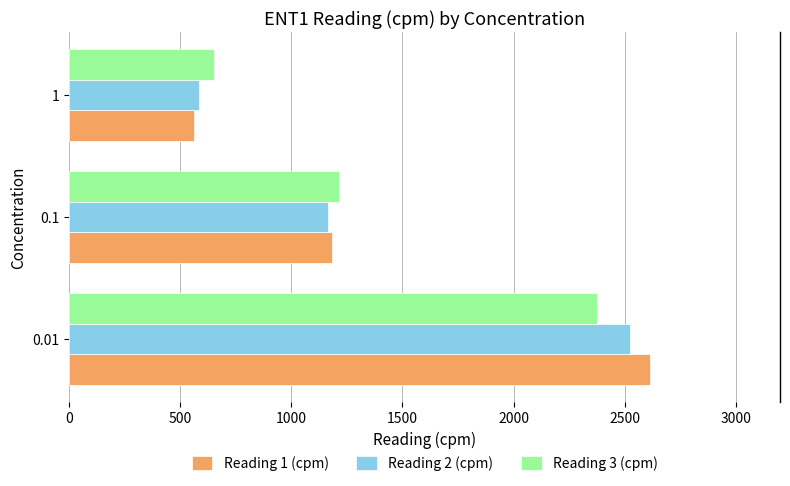

The value of Reading 1 (cpm) at 0.1 is 544. True or false?

False